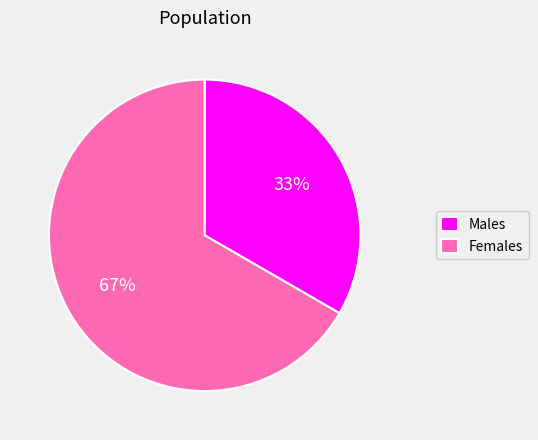

Count the number of slices in the pie.

2